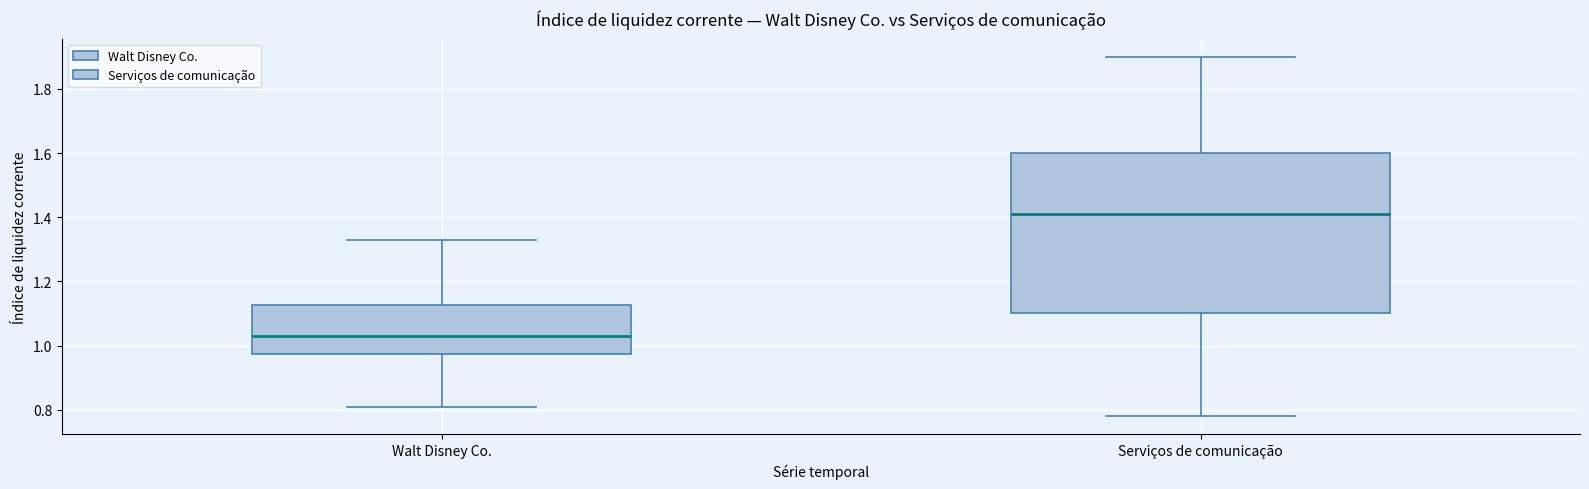

Where is the upper edge of the box for Serviços de comunicação on the y-axis? The values are not printed on the chart, so give them approximately, as read against the axis.

1.60